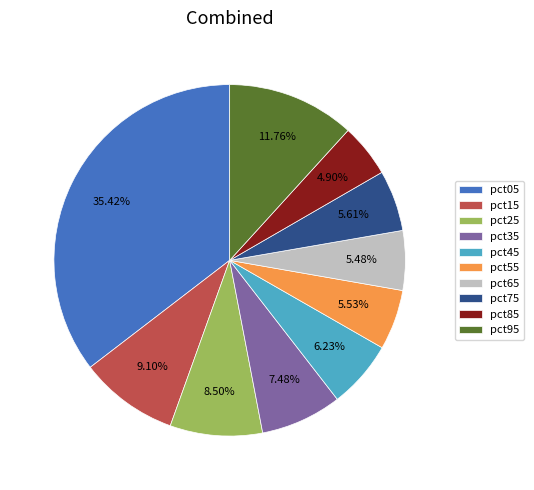

Is pct55 the majority of the pie?

No